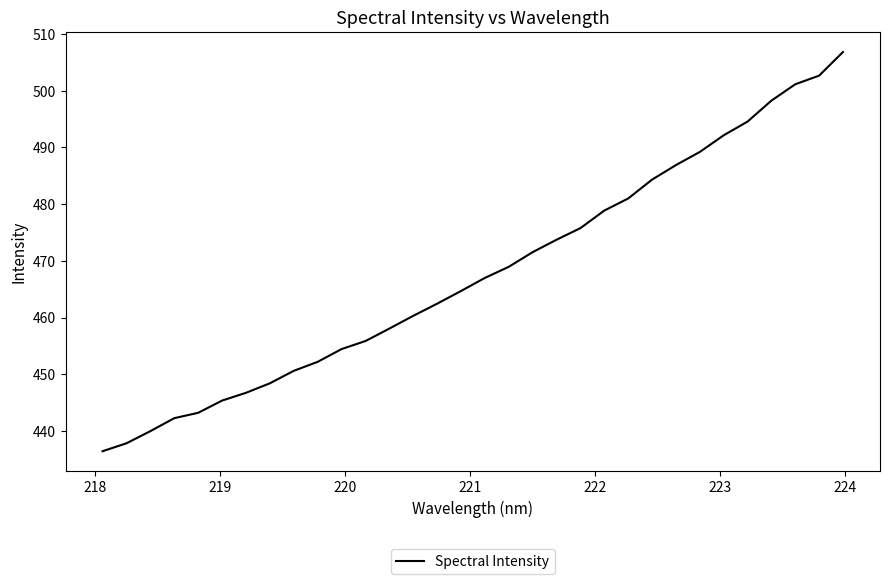

How many values are below 467?

16